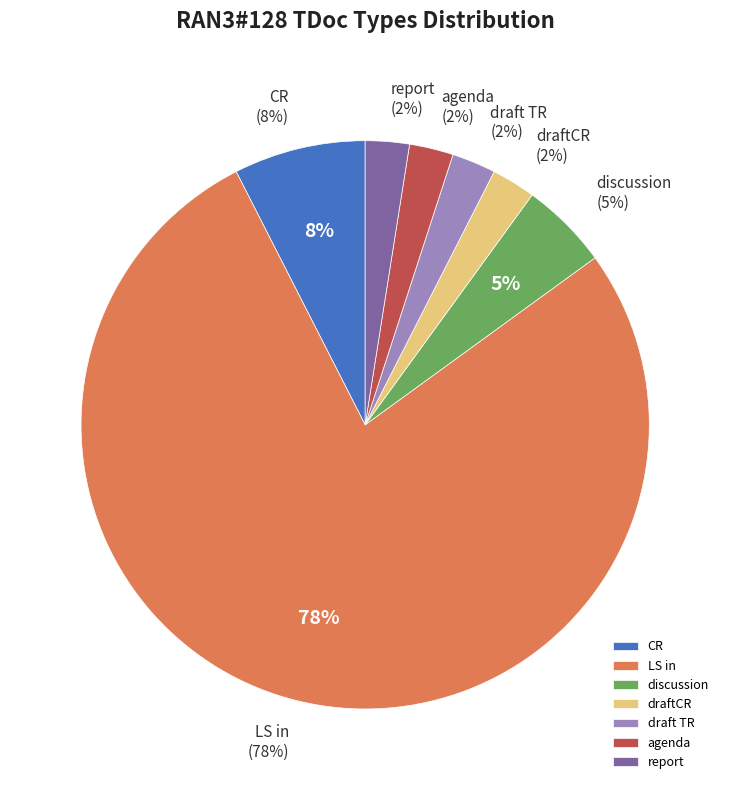

How many segments does this pie chart have?

7